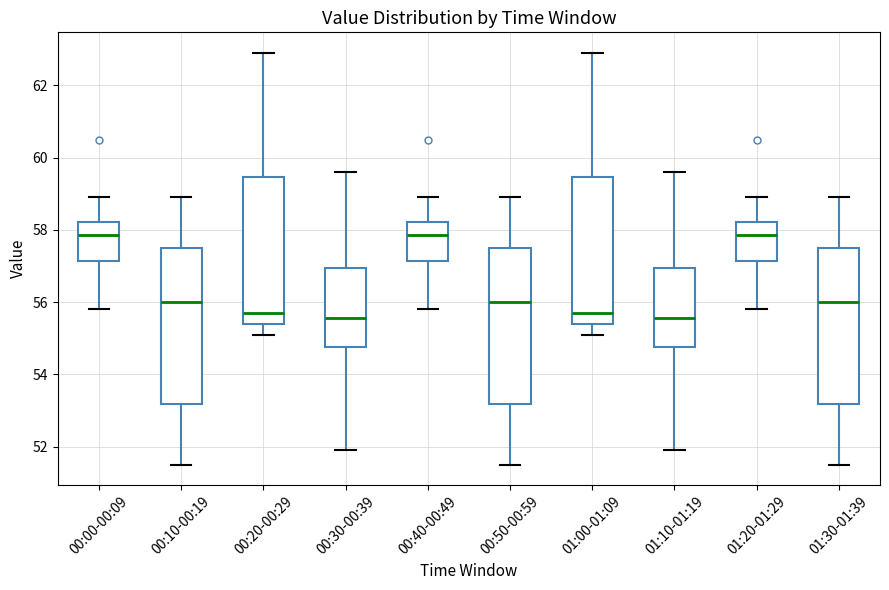

Reading left to right, transcribe this box plot: for each box, give where its median line is, the range the box spans, and where its two whiskers end, as read against the y-axis. The values are not printed on the chart, so give them approximately, as read against the axis.

00:00-00:09: median 57.8, box 57.2 to 58.2, whiskers 55.8 to 59.0
00:10-00:19: median 56.0, box 53.2 to 57.6, whiskers 51.6 to 59.0
00:20-00:29: median 55.8, box 55.4 to 59.4, whiskers 55.2 to 63.0
00:30-00:39: median 55.6, box 54.8 to 57.0, whiskers 52.0 to 59.6
00:40-00:49: median 57.8, box 57.2 to 58.2, whiskers 55.8 to 59.0
00:50-00:59: median 56.0, box 53.2 to 57.6, whiskers 51.6 to 59.0
01:00-01:09: median 55.8, box 55.4 to 59.4, whiskers 55.2 to 63.0
01:10-01:19: median 55.6, box 54.8 to 57.0, whiskers 52.0 to 59.6
01:20-01:29: median 57.8, box 57.2 to 58.2, whiskers 55.8 to 59.0
01:30-01:39: median 56.0, box 53.2 to 57.6, whiskers 51.6 to 59.0